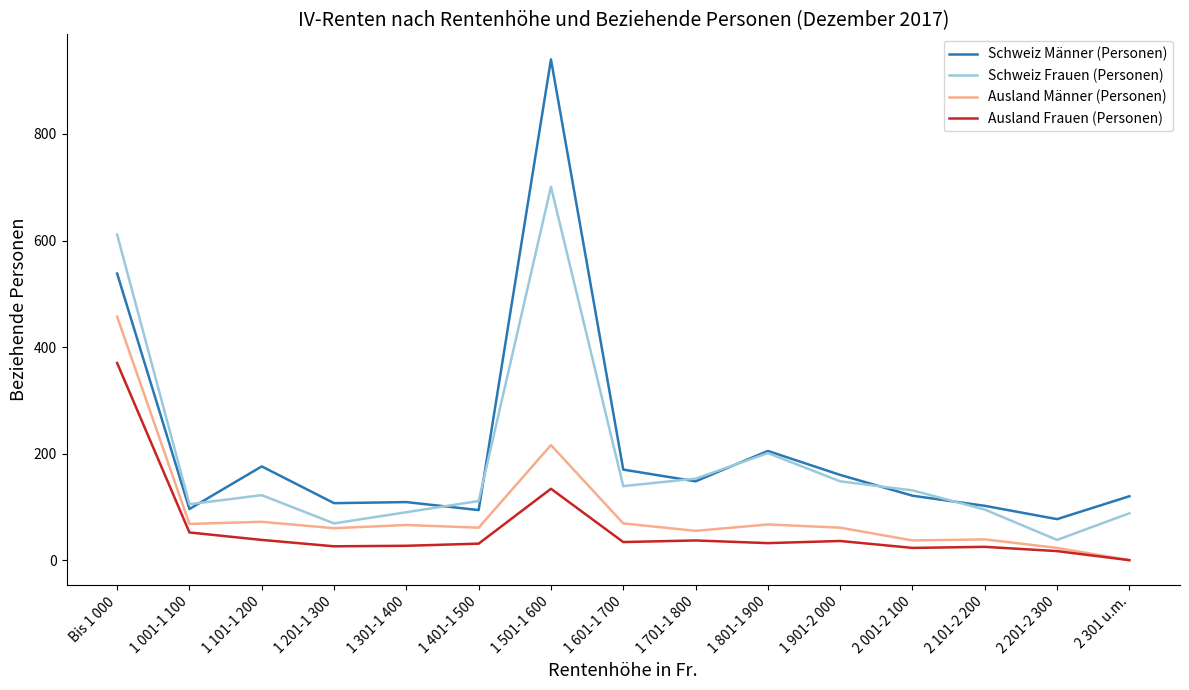

Rank the series by their average value, from highest to lowest.

Schweiz Männer (Personen), Schweiz Frauen (Personen), Ausland Männer (Personen), Ausland Frauen (Personen)